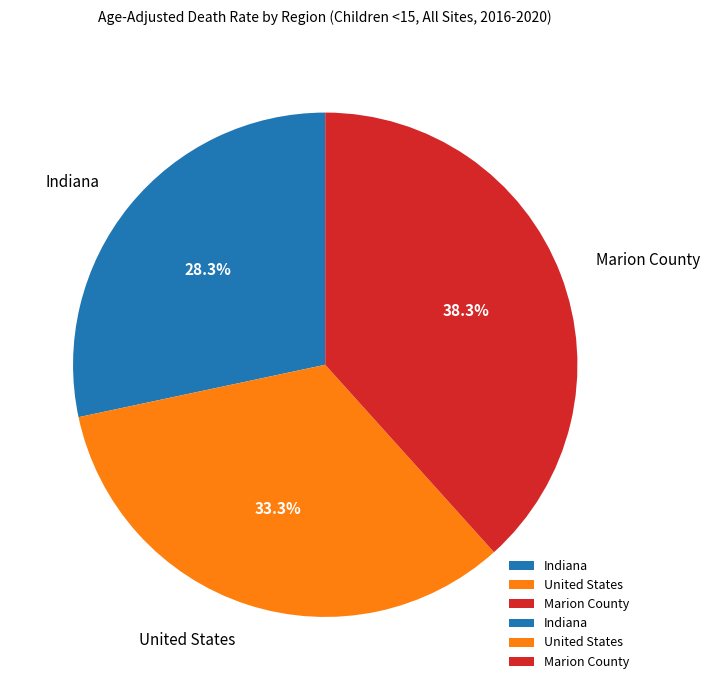

To the nearest percent, what is the difference between the largest and smallest slice percentages?

10%